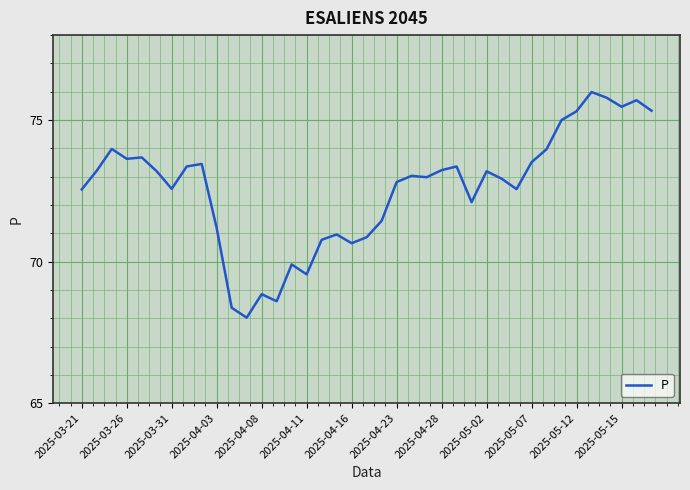

What is the smallest value displayed?

68.0